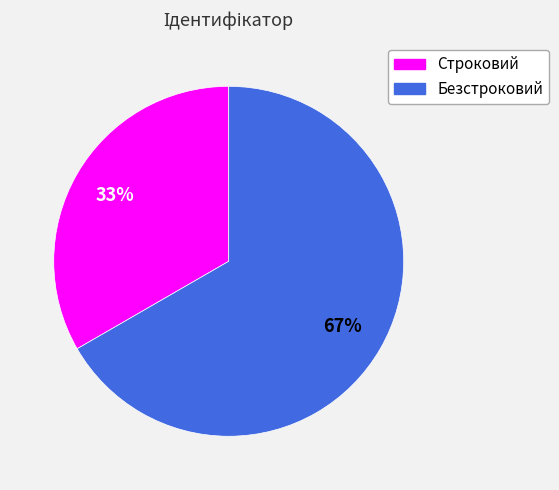

Which has a higher value, Безстроковий or Строковий?

Безстроковий